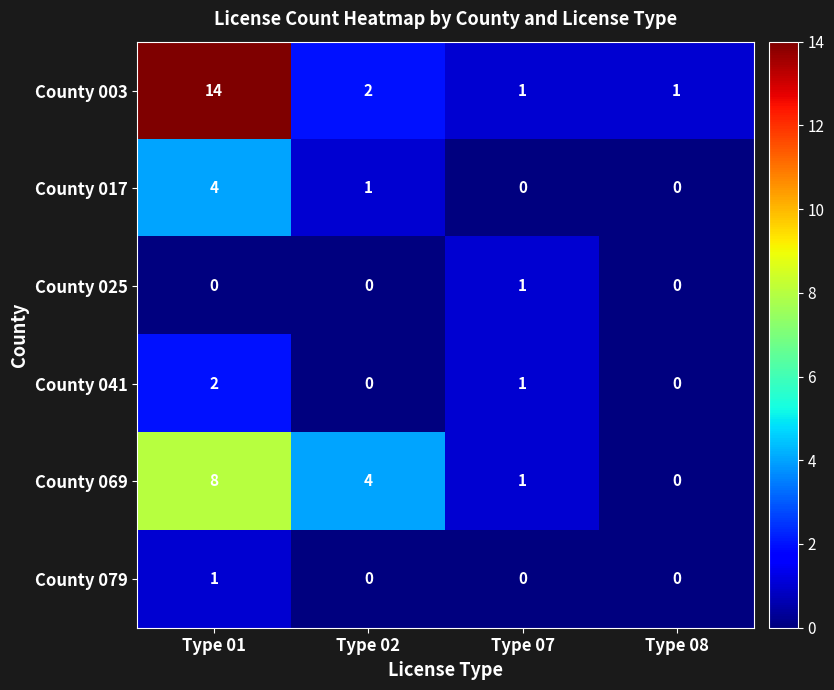

At how many categories does at least one series exceed 2?

2